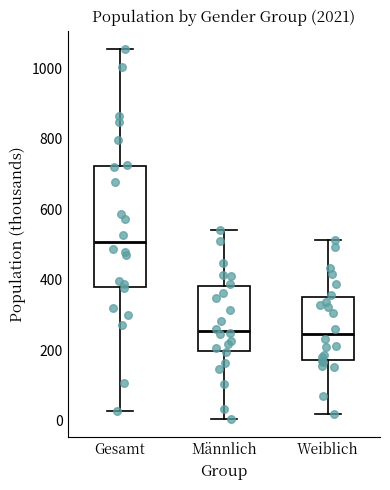

Reading left to right, transcribe this box plot: for each box, give where its median line is, the range the box spans, and where its two whiskers end, as read against the y-axis. The values are not printed on the chart, so give them approximately, as read against the axis.

Gesamt: median 500, box 380 to 720, whiskers 20 to 1060
Männlich: median 260, box 200 to 380, whiskers 0 to 540
Weiblich: median 240, box 180 to 360, whiskers 20 to 520